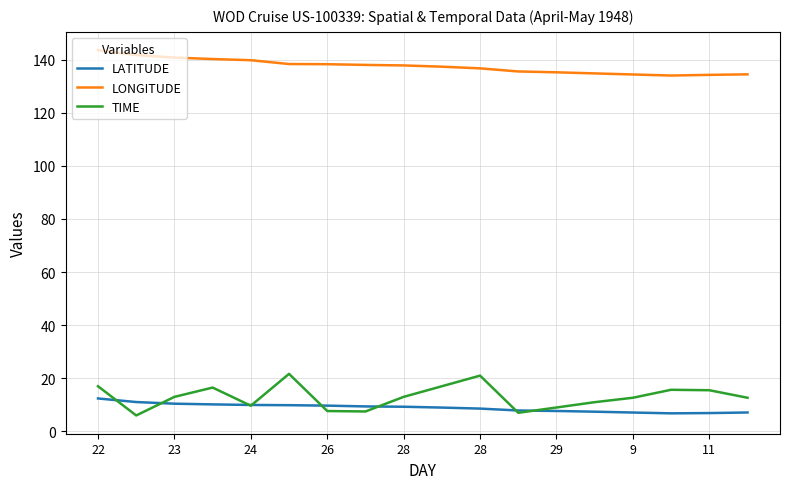

True or false: TIME has more than 0 points higher than both neighbors.

True